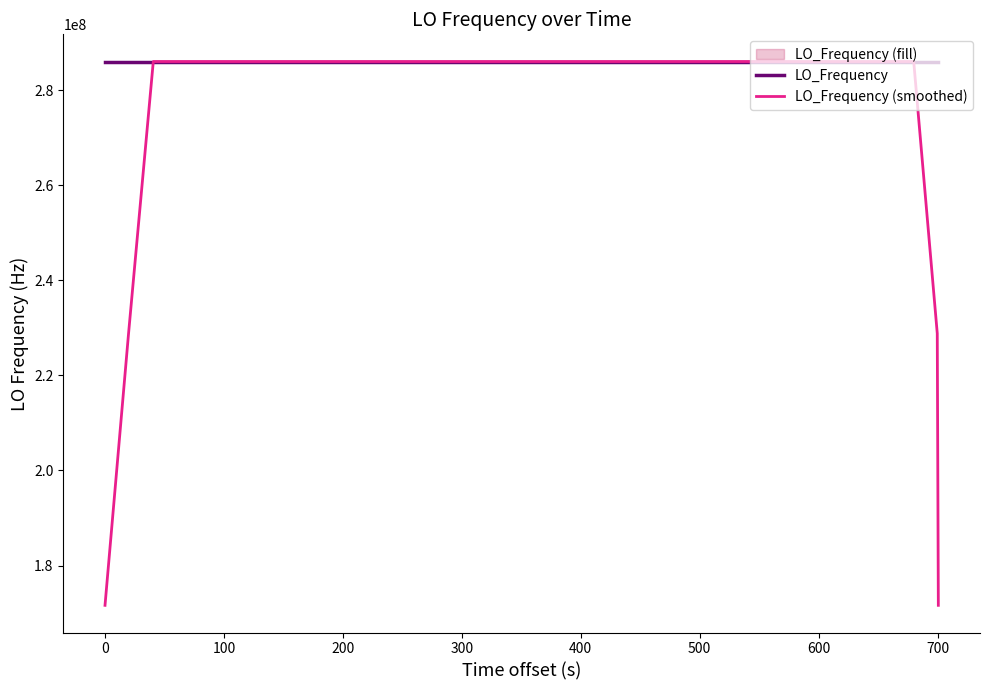

At which label is LO_Frequency closest to 286047001?

34